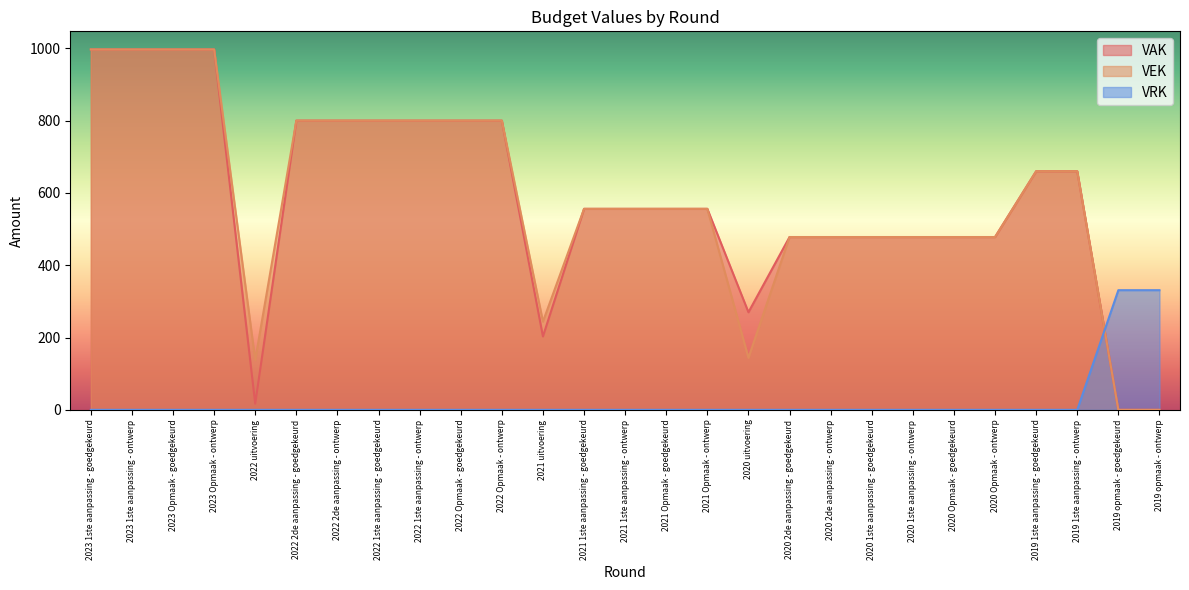

At which category does the chart reach its minimum across all series?

2019 opmaak - goedgekeurd